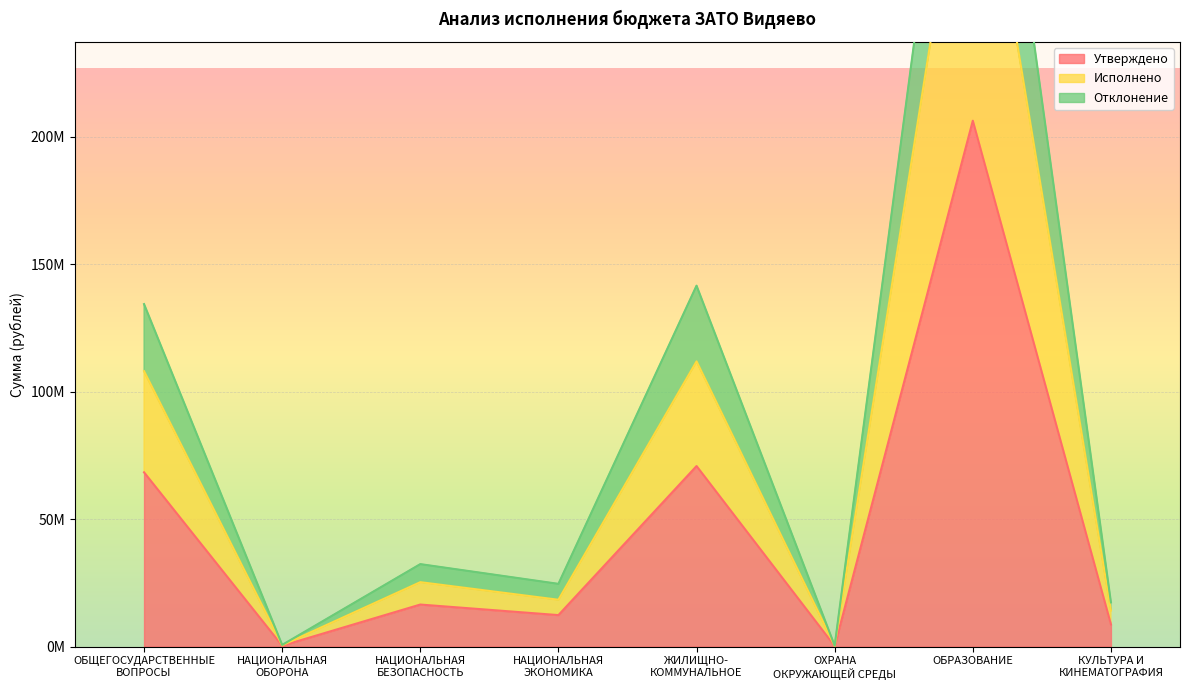

Is the value of Утверждено at ОХРАНА
ОКРУЖАЮЩЕЙ СРЕДЫ greater than the value of Исполнено at НАЦИОНАЛЬНАЯ
ЭКОНОМИКА?

No